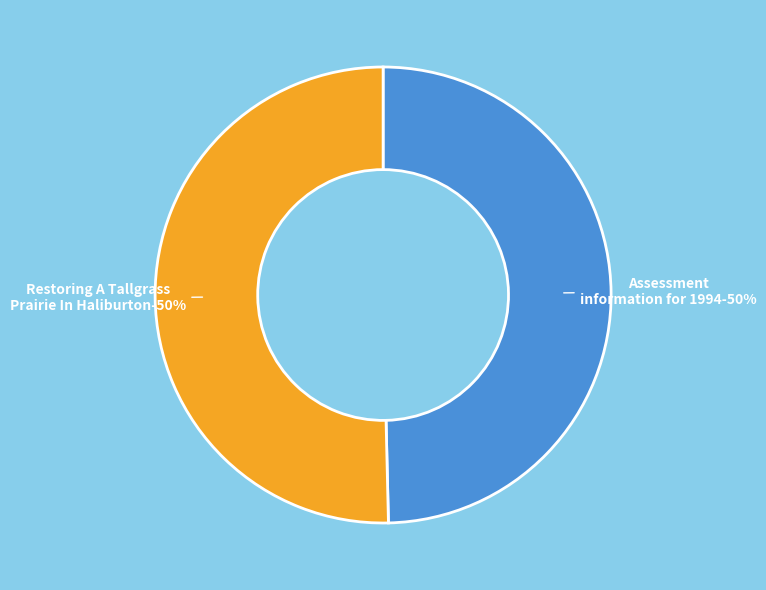

Combined, what portion of the pie is Assessment information for 1994 and Restoring A Tallgrass Prairie In Haliburton?

100.0%